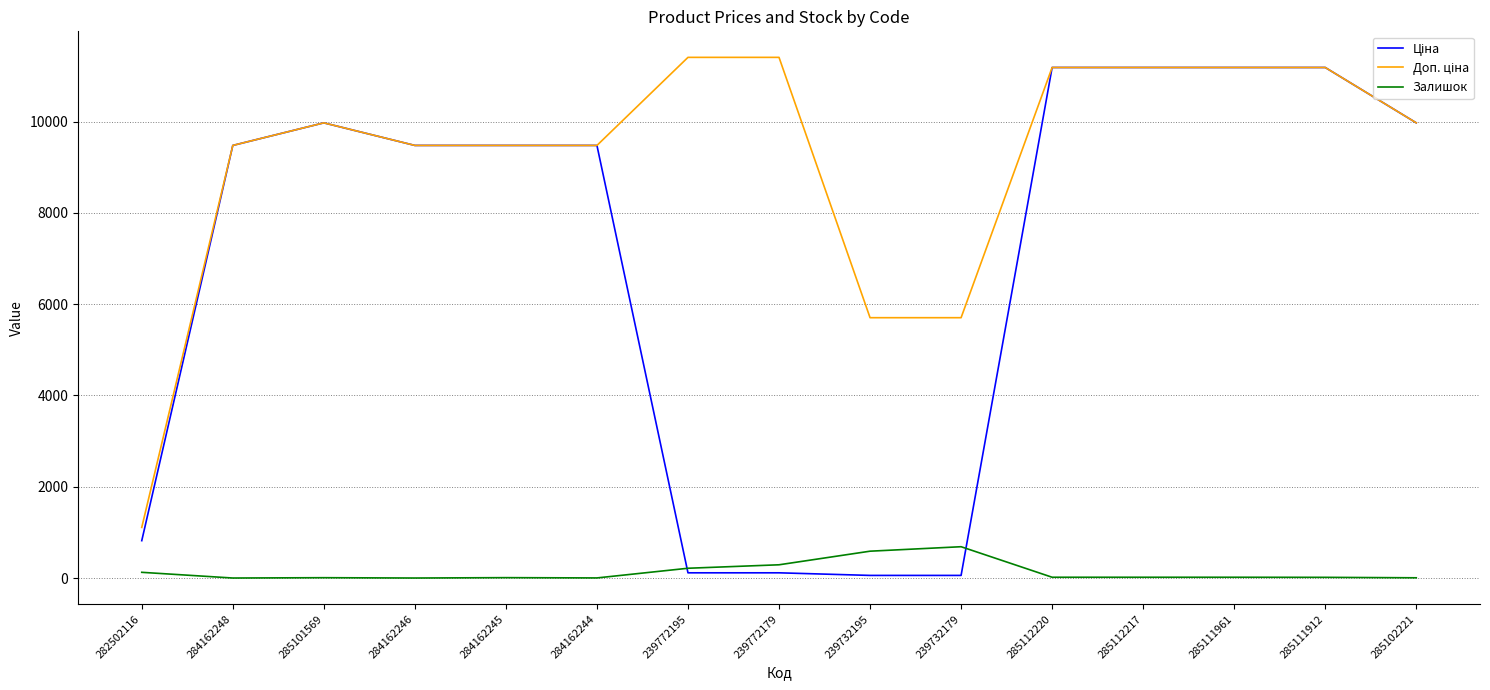

What is the total value across all series at 284162246?

18960.1